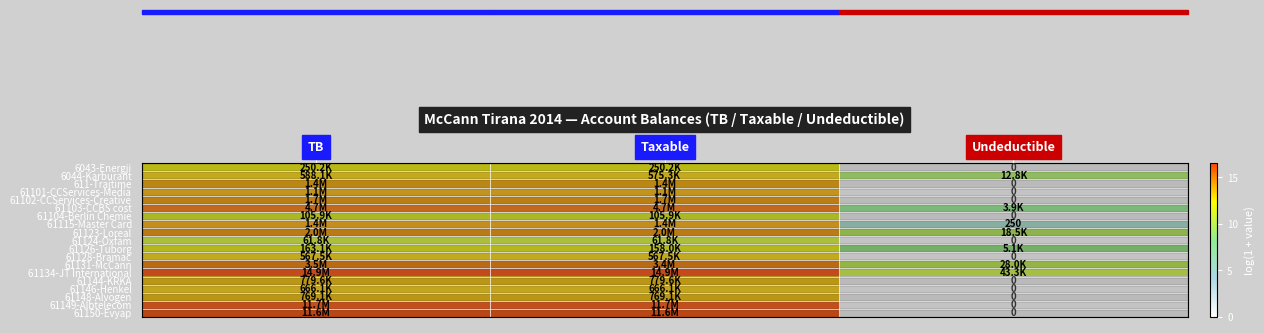

Rank the categories by 61144-KRKA value from lowest to highest.

Undeductible, TB, Taxable